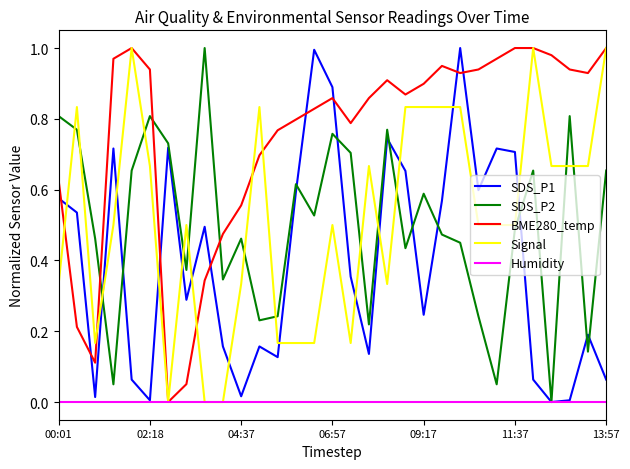

In SDS_P1, how many points are lower than both neighbors (excluding endpoints)?

9